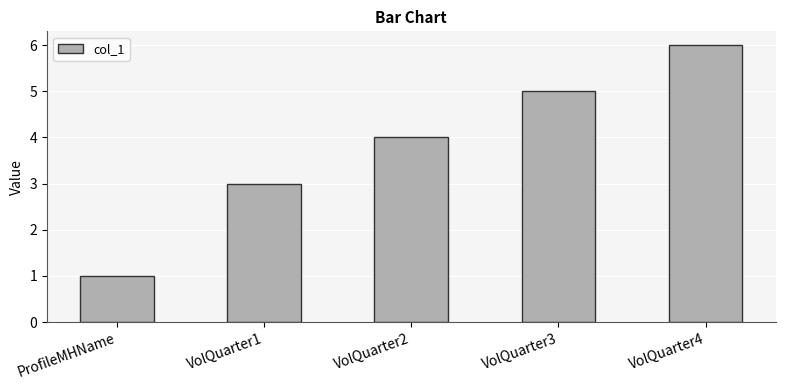

Rank the categories by value from lowest to highest.

ProfileMHName, VolQuarter1, VolQuarter2, VolQuarter3, VolQuarter4